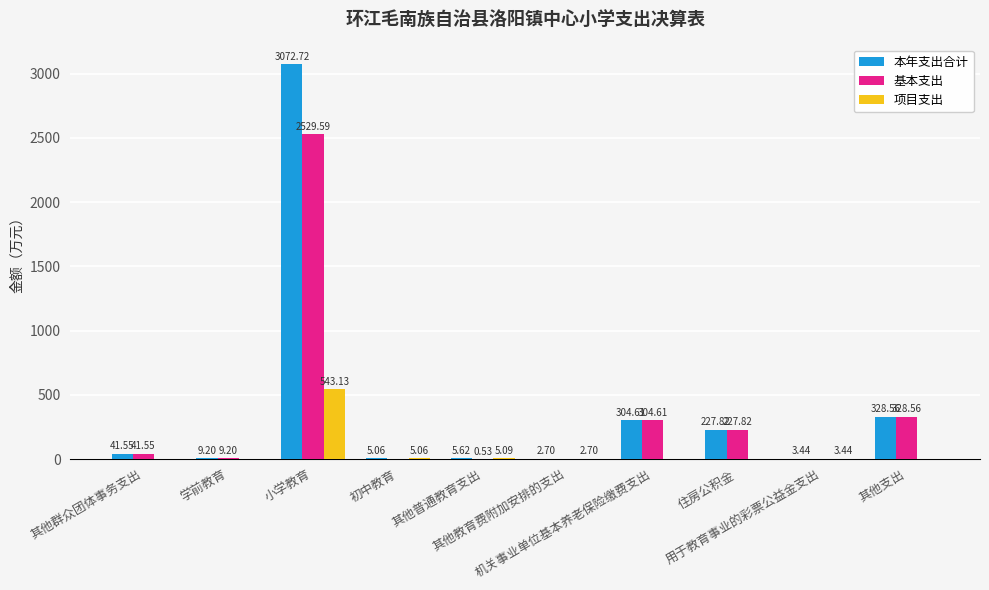

What is the spread (max minus min) of values at 其他支出?

328.6